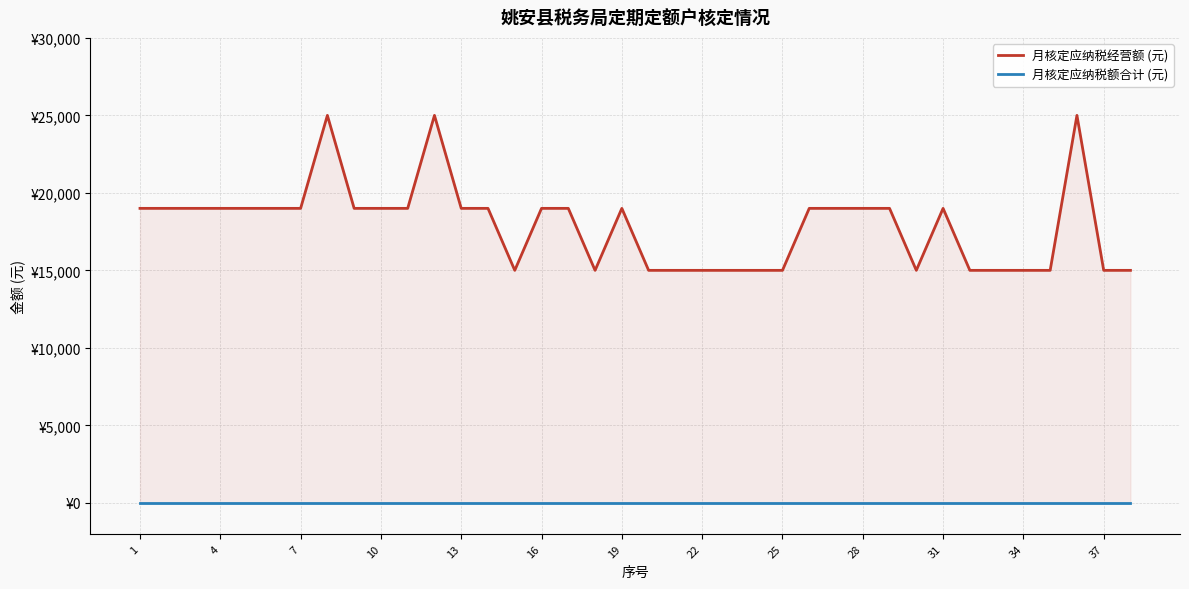

Is it true that 月核定应纳税经营额 (元) equals 26777 at 37?

False